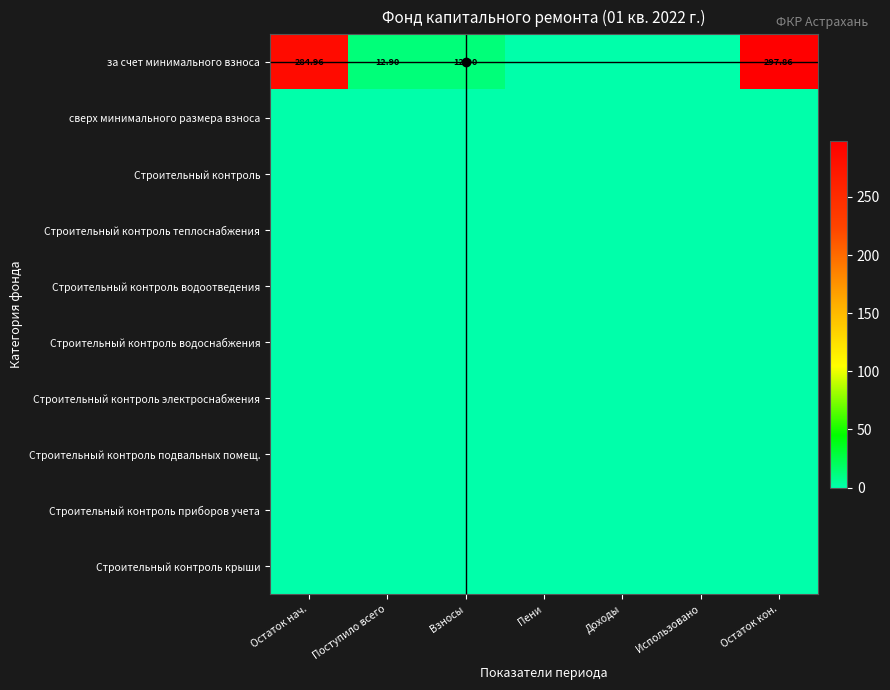

At which category is the sum across all series the highest?

Остаток кон.